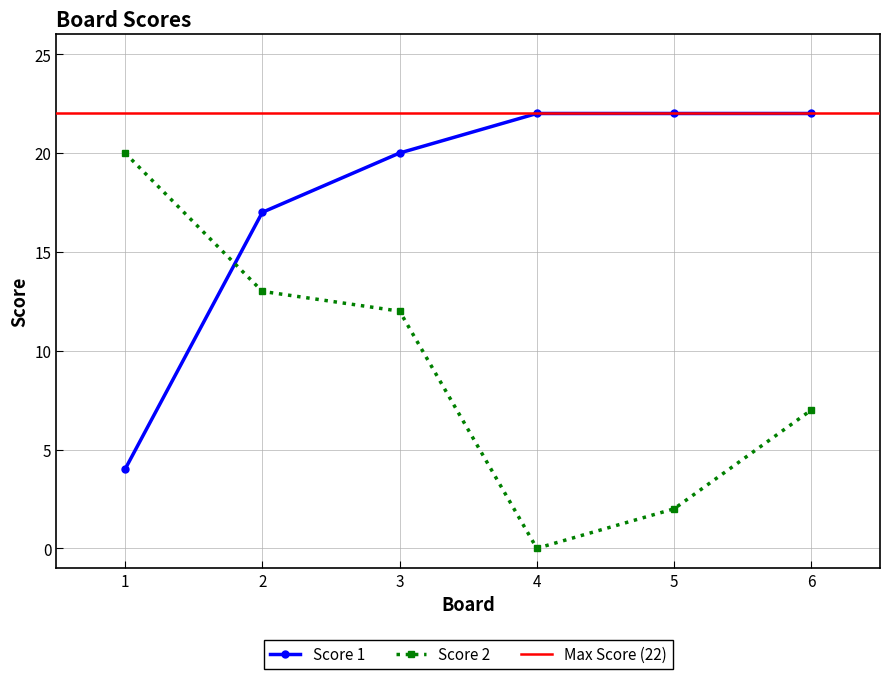

Which series has the largest range (max minus min)?

Score 2